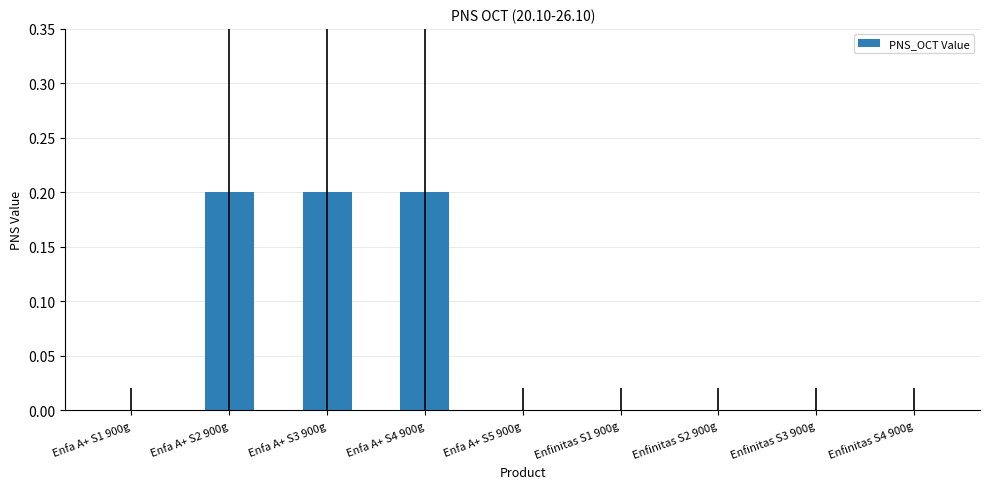

What is the sum of the values at Enfa A+ S2 900g and Enfa A+ S3 900g?

0.4